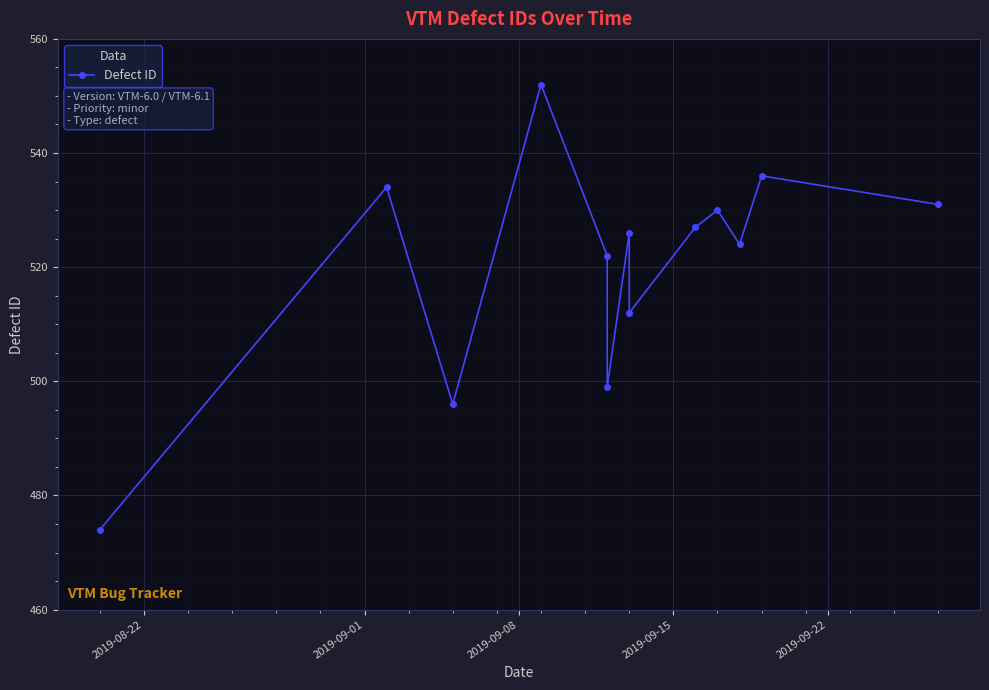

How many data points are less than 526?

6